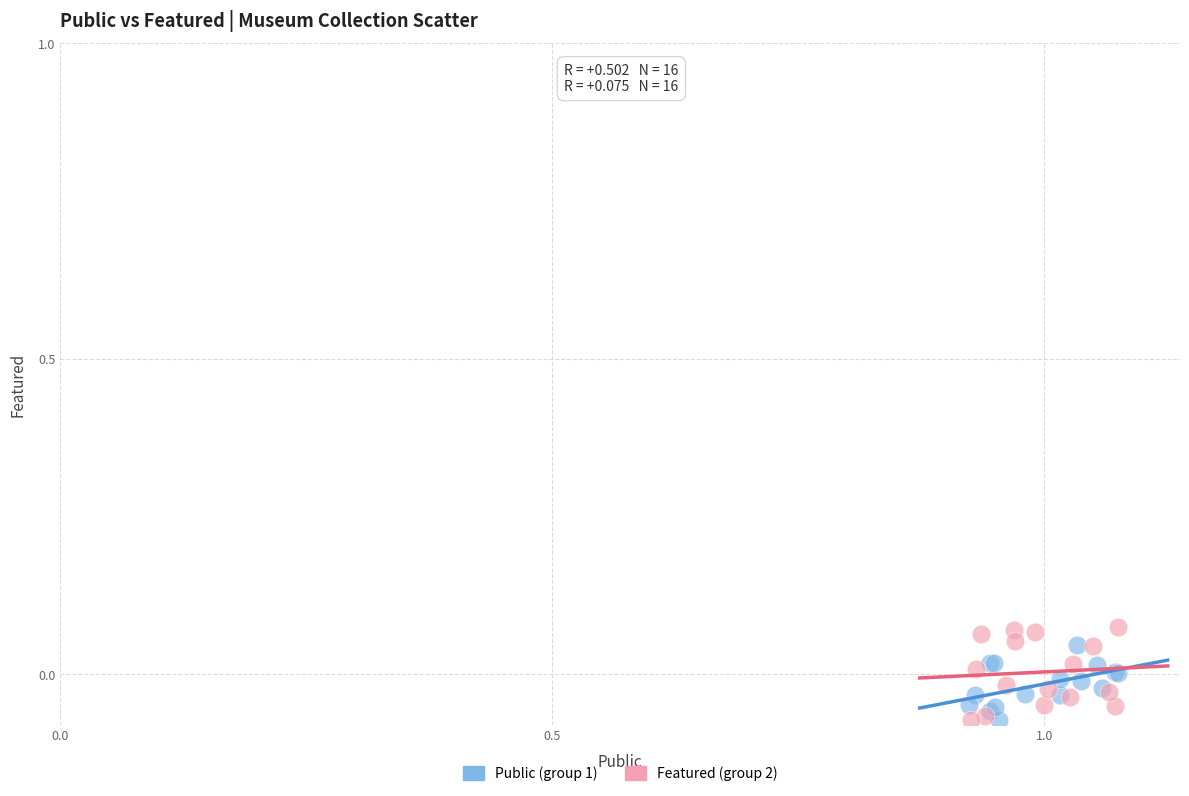

What are all the series names shown in the legend?

Public (group 1), Featured (group 2)